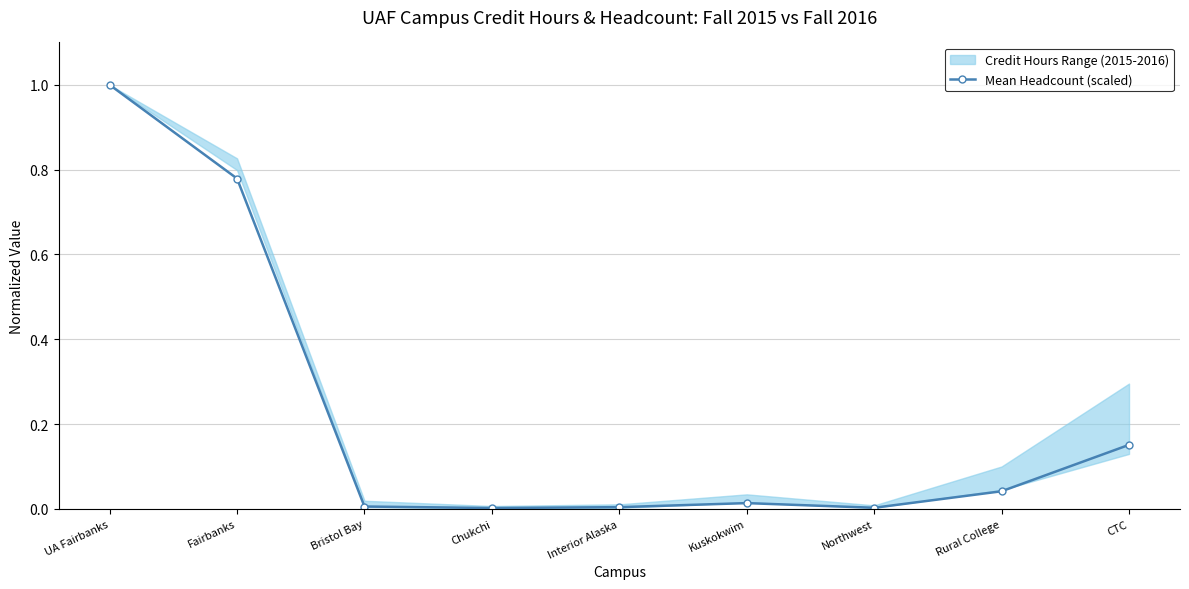

Is it true that the value at UA Fairbanks is 0.7?

False